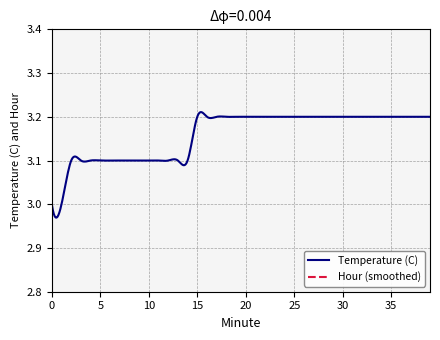

What is the sum of all Temperature (C) values?

126.3